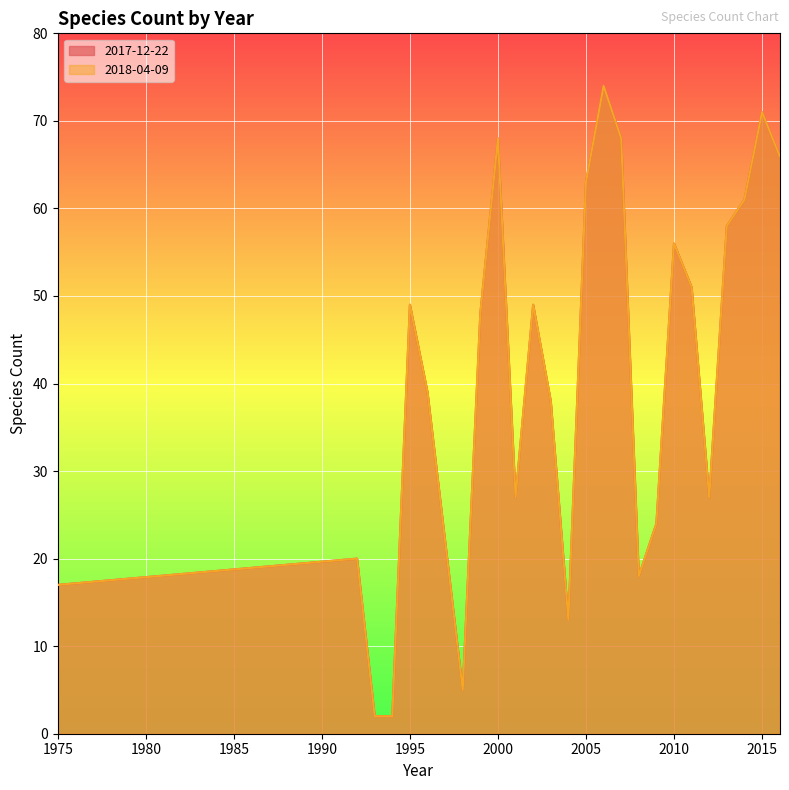

Reading right to left, list all the values displayed in this chart.

2017-12-22: 2016=66	2015=71	2014=61	2013=58	2012=27	2011=51	2010=56	2009=24	2008=18	2007=68	2006=74	2005=63	2004=13	2003=38	2002=49	2001=27	2000=68	1999=48	1998=5	1996=39	1995=49	1994=2	1993=2	1992=20	1975=17
2018-04-09: 2016=66	2015=71	2014=61	2013=58	2012=27	2011=51	2010=56	2009=24	2008=18	2007=68	2006=74	2005=63	2004=13	2003=38	2002=49	2001=27	2000=68	1999=48	1998=5	1996=39	1995=49	1994=2	1993=2	1992=20	1975=17